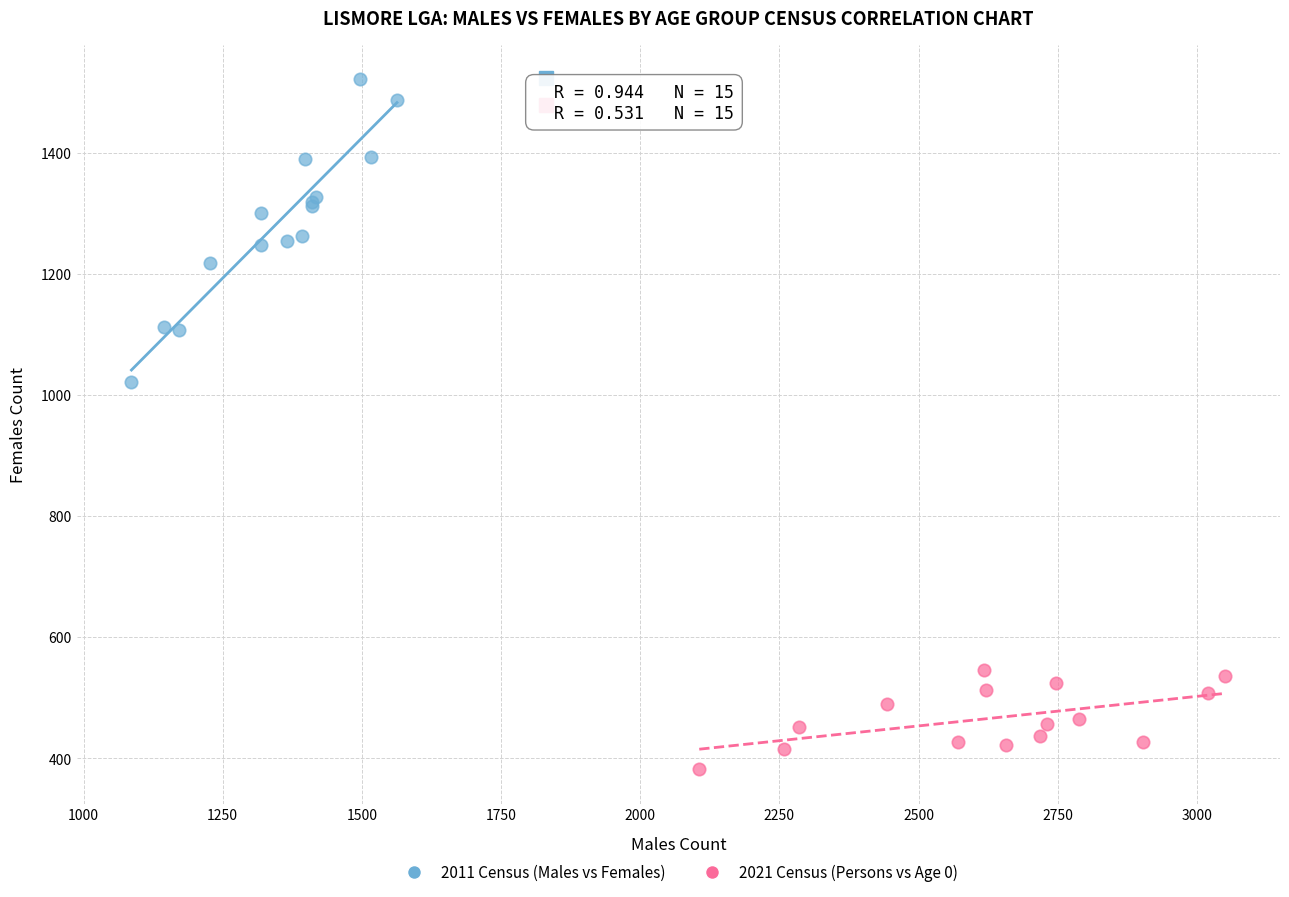

Which series has the largest Y range (max minus min)?

2011 Census (Males vs Females)